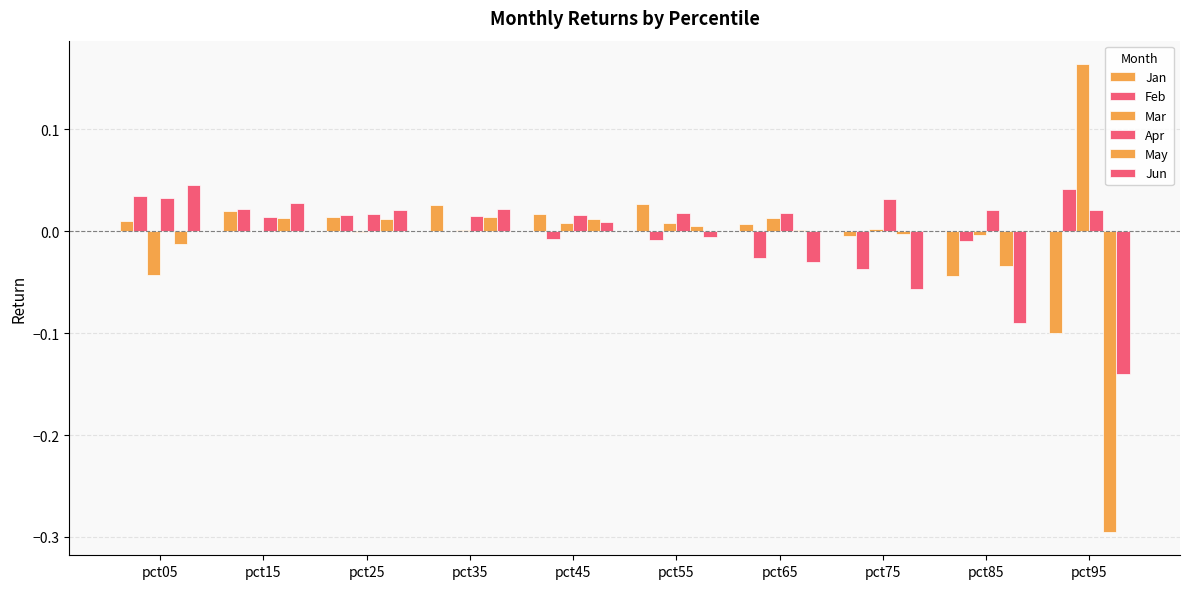

Are the bars horizontal?

No